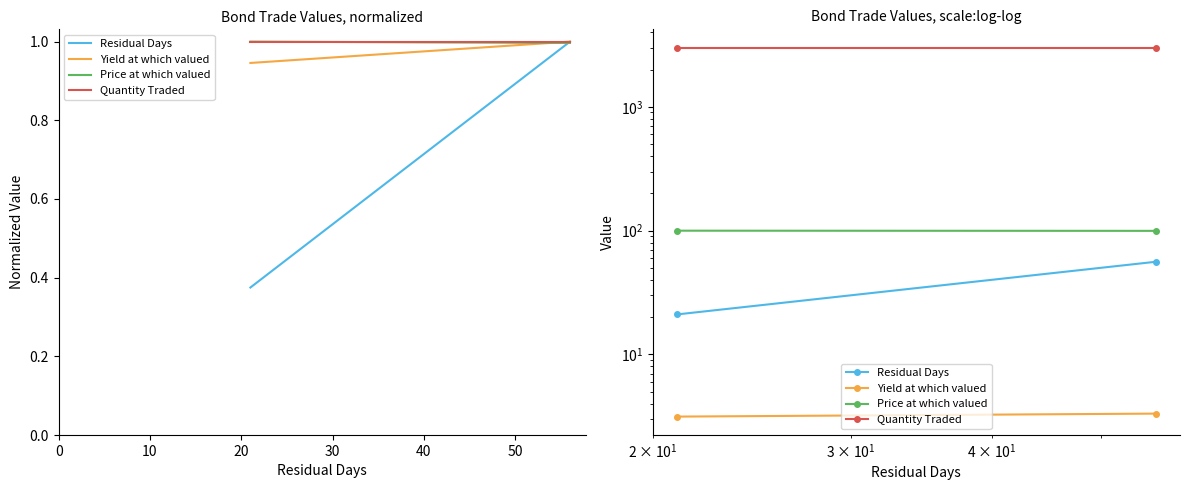

What is the sum of all Price at which valued values?

199.3